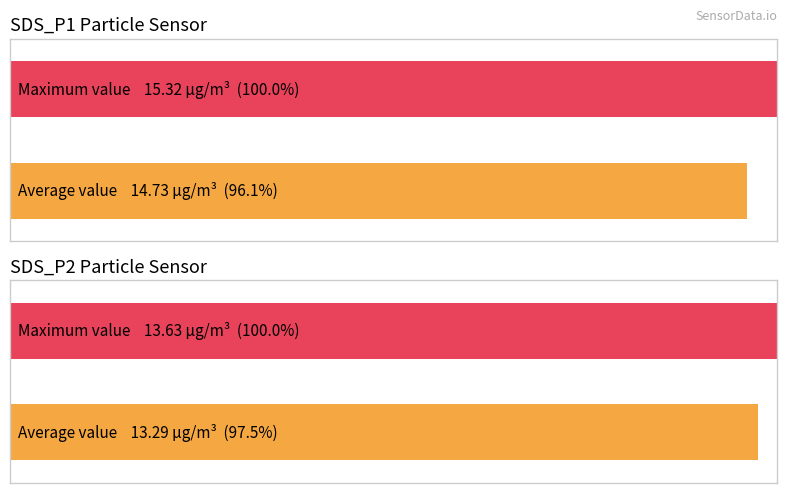

Which series has the largest total across all categories?

SDS_P1